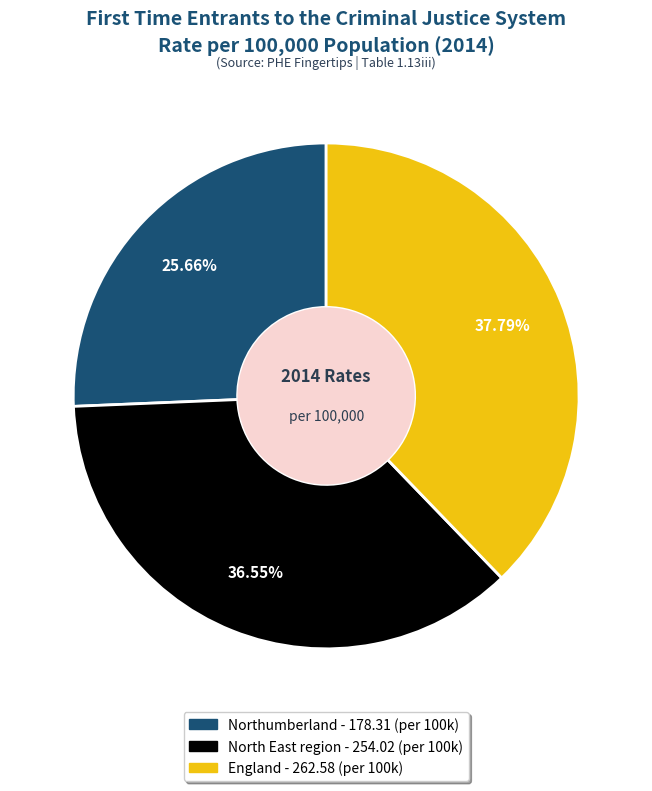

To the nearest percent, what is the combined percentage of Northumberland and North East region?

62%